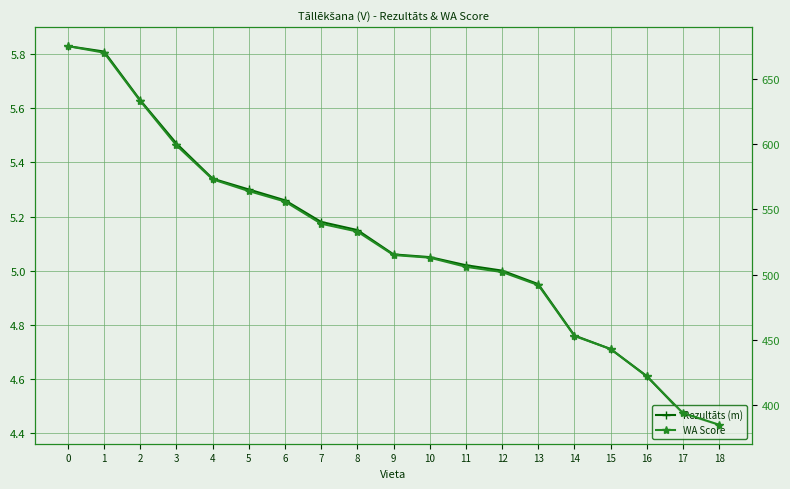

List the series in order of their overall mean, lowest first.

Rezultāts (m), WA Score